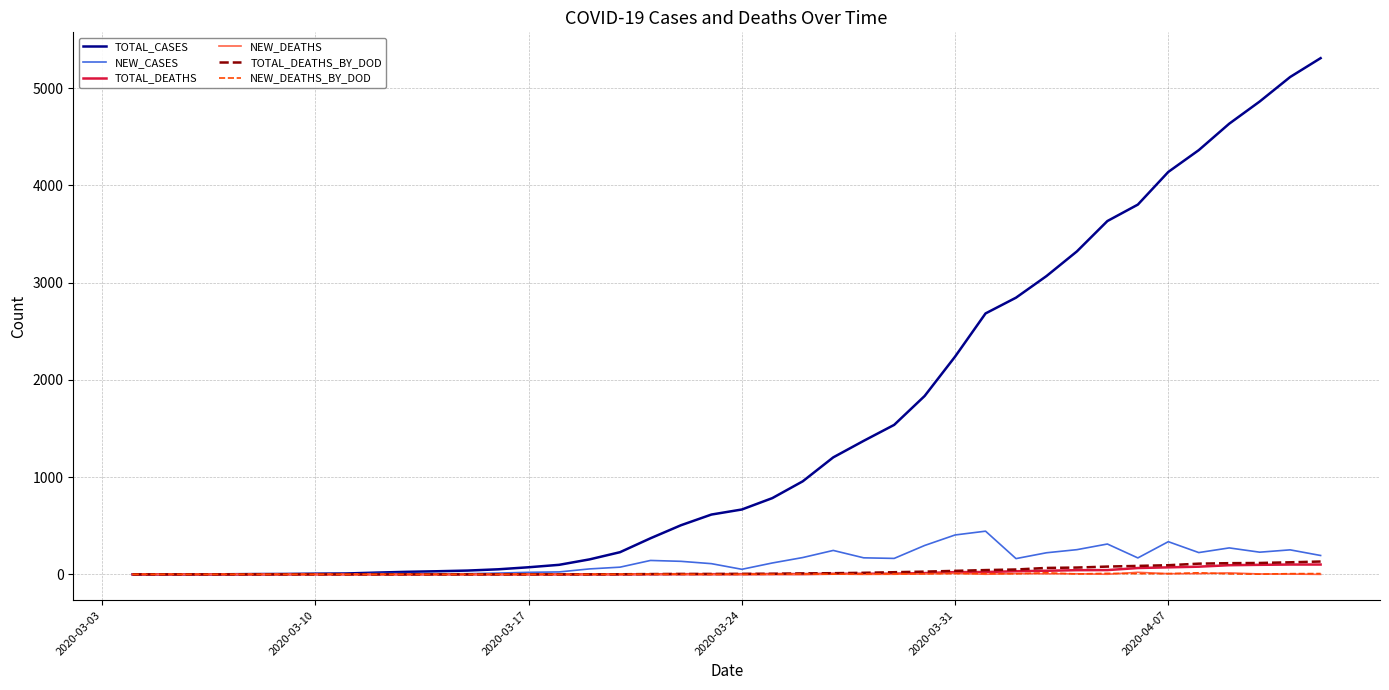

Which series has the largest range (max minus min)?

TOTAL_CASES